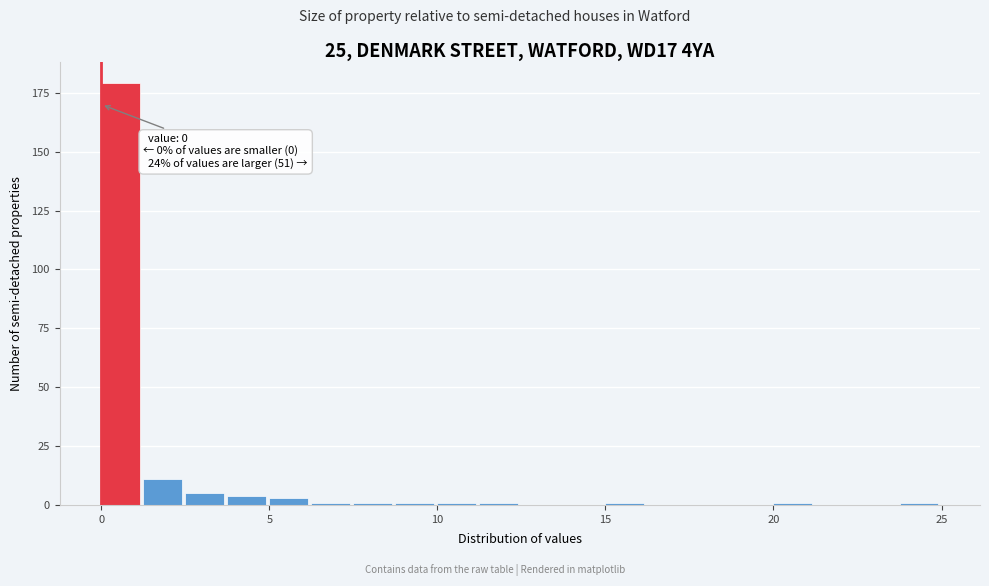

Around what value on the x-axis is the tallest bar? Give the approximate position of its centre, as read against the axis.

0.5